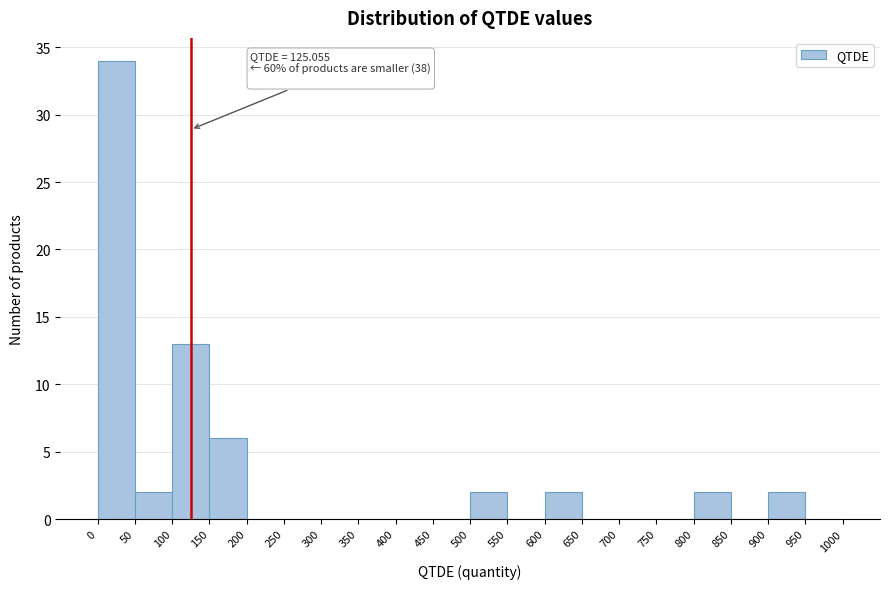

Which range on the x-axis has the tallest bar?

0 to 50